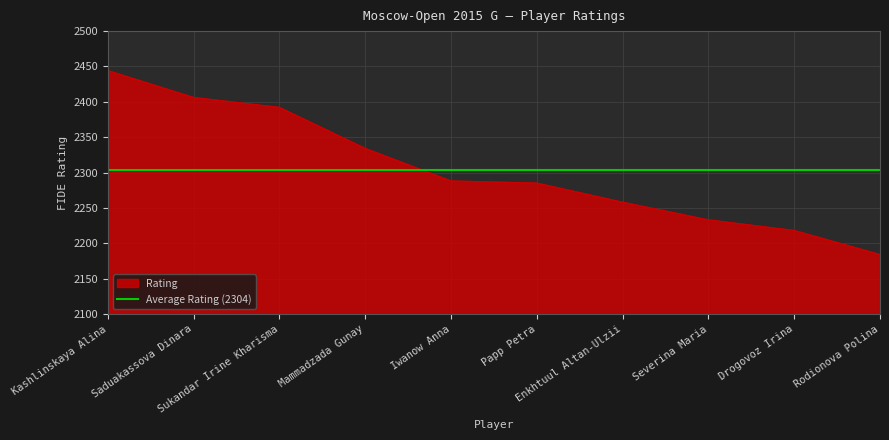

Reading left to right, extract all data points from this chart.

Kashlinskaya Alina=2444	Saduakassova Dinara=2406	Sukandar Irine Kharisma=2392	Mammadzada Gunay=2334	Iwanow Anna=2288	Papp Petra=2285	Enkhtuul Altan-Ulzii=2258	Severina Maria=2233	Drogovoz Irina=2218	Rodionova Polina=2184